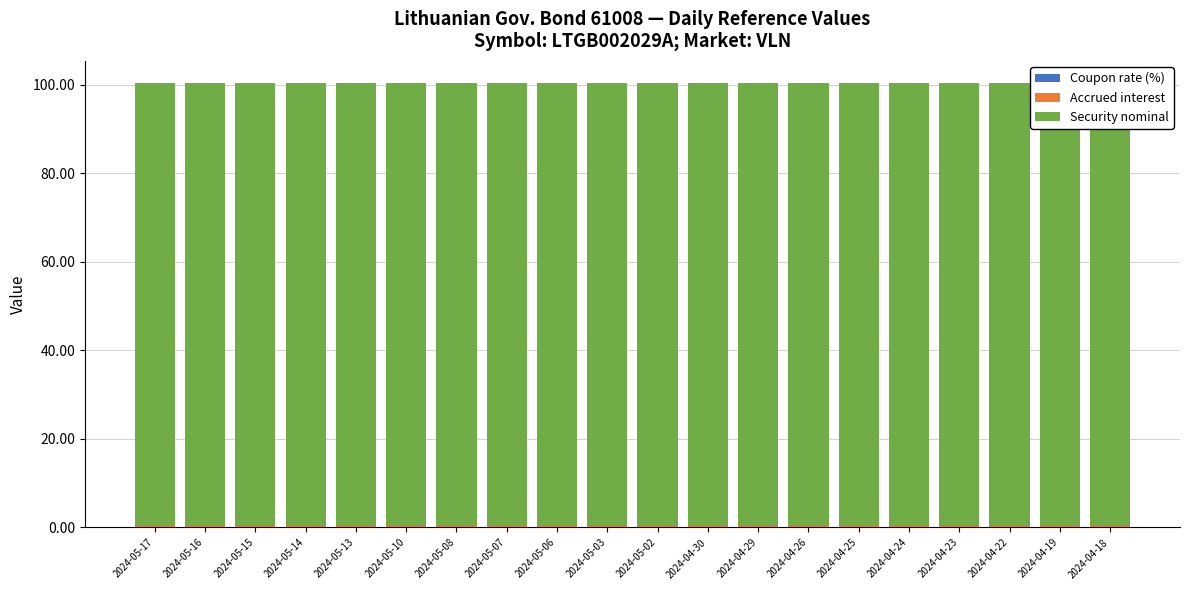

The value of Accrued interest at 2024-04-30 is 0.2. True or false?

False